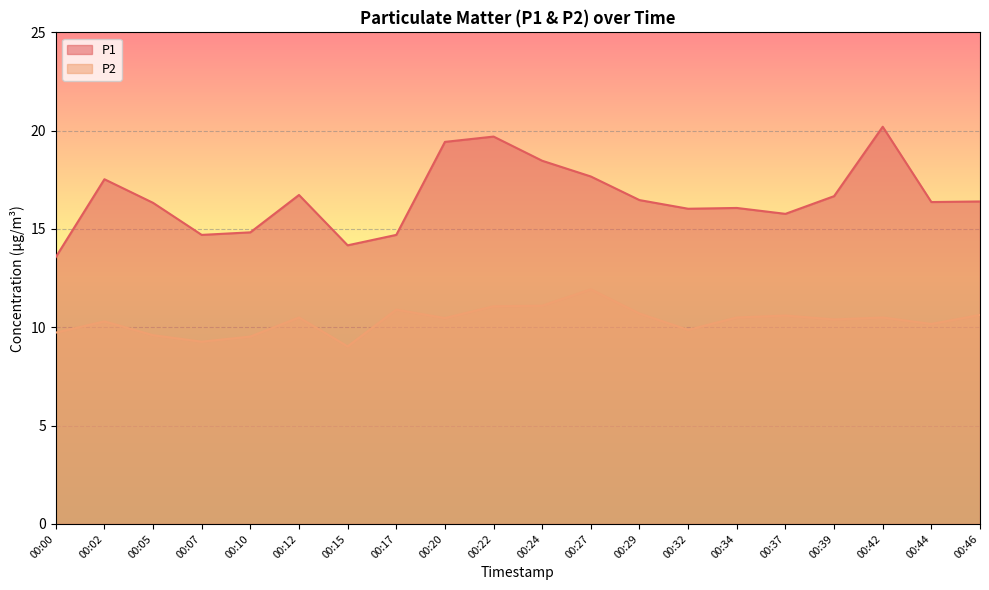

What is the smallest value displayed?

9.0